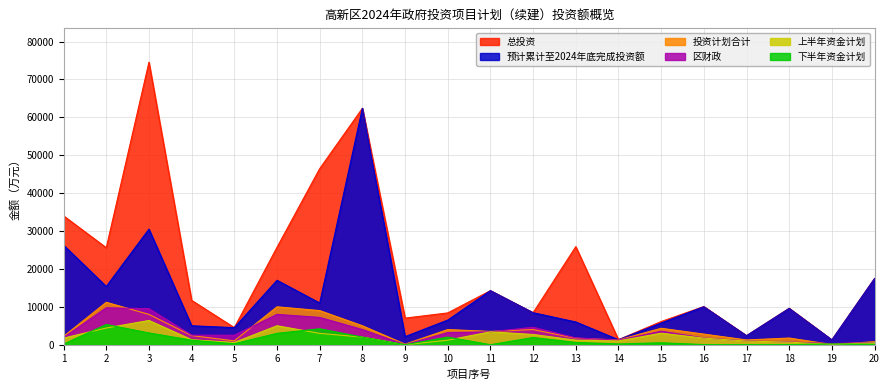

How many lines are shown in the chart?

6